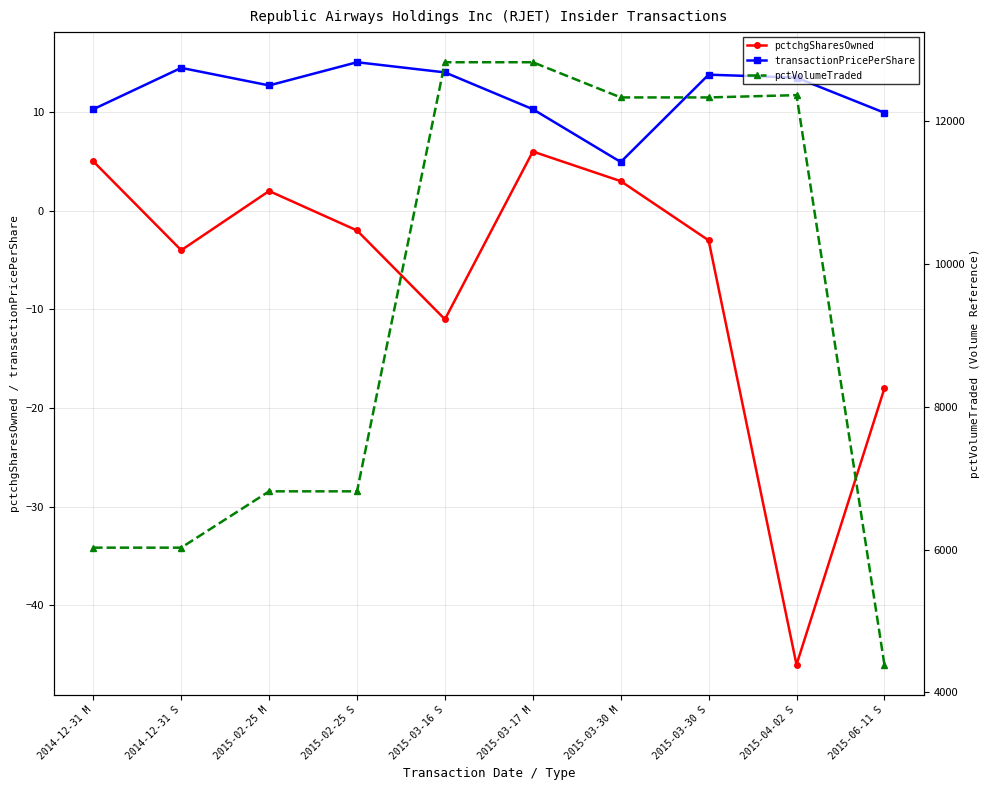

At which label is transactionPricePerShare closest to 9?

2015-06-11 S